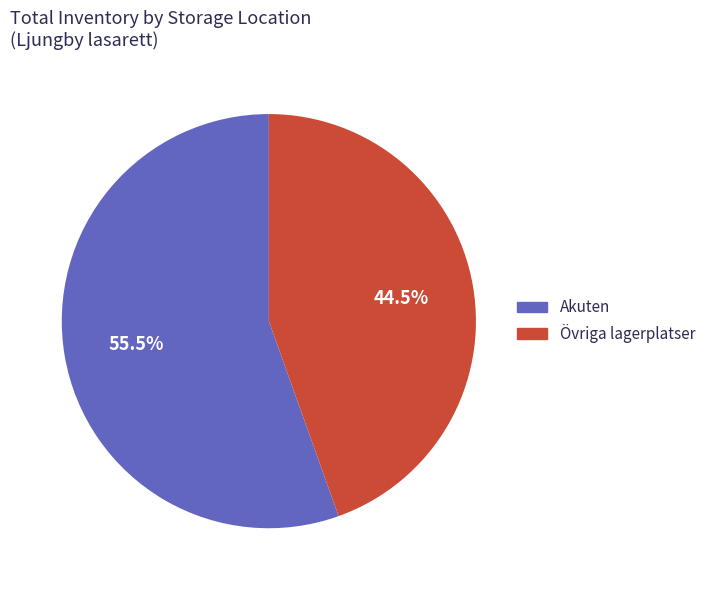

Is there any slice that represents more than half of the pie?

Yes